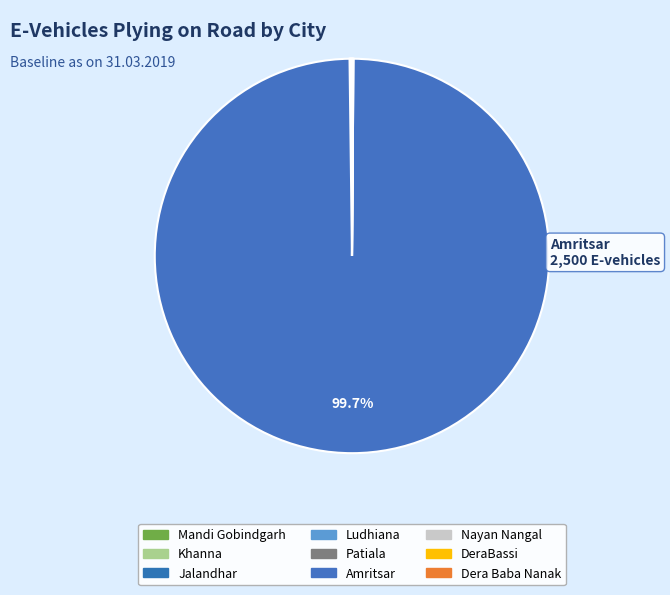

Combined, do Khanna and Nayan Nangal account for over 50%?

No